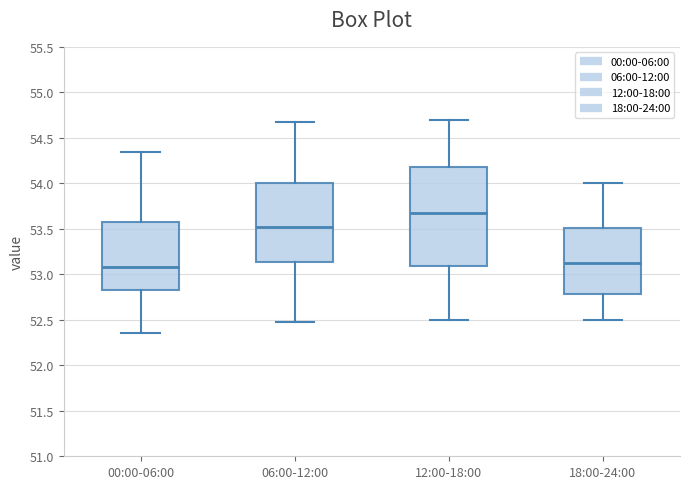

Reading left to right, transcribe this box plot: for each box, give where its median line is, the range the box spans, and where its two whiskers end, as read against the y-axis. The values are not printed on the chart, so give them approximately, as read against the axis.

00:00-06:00: median 53.10, box 52.85 to 53.60, whiskers 52.35 to 54.35
06:00-12:00: median 53.55, box 53.15 to 54.00, whiskers 52.50 to 54.65
12:00-18:00: median 53.70, box 53.10 to 54.20, whiskers 52.50 to 54.70
18:00-24:00: median 53.15, box 52.80 to 53.50, whiskers 52.50 to 54.00